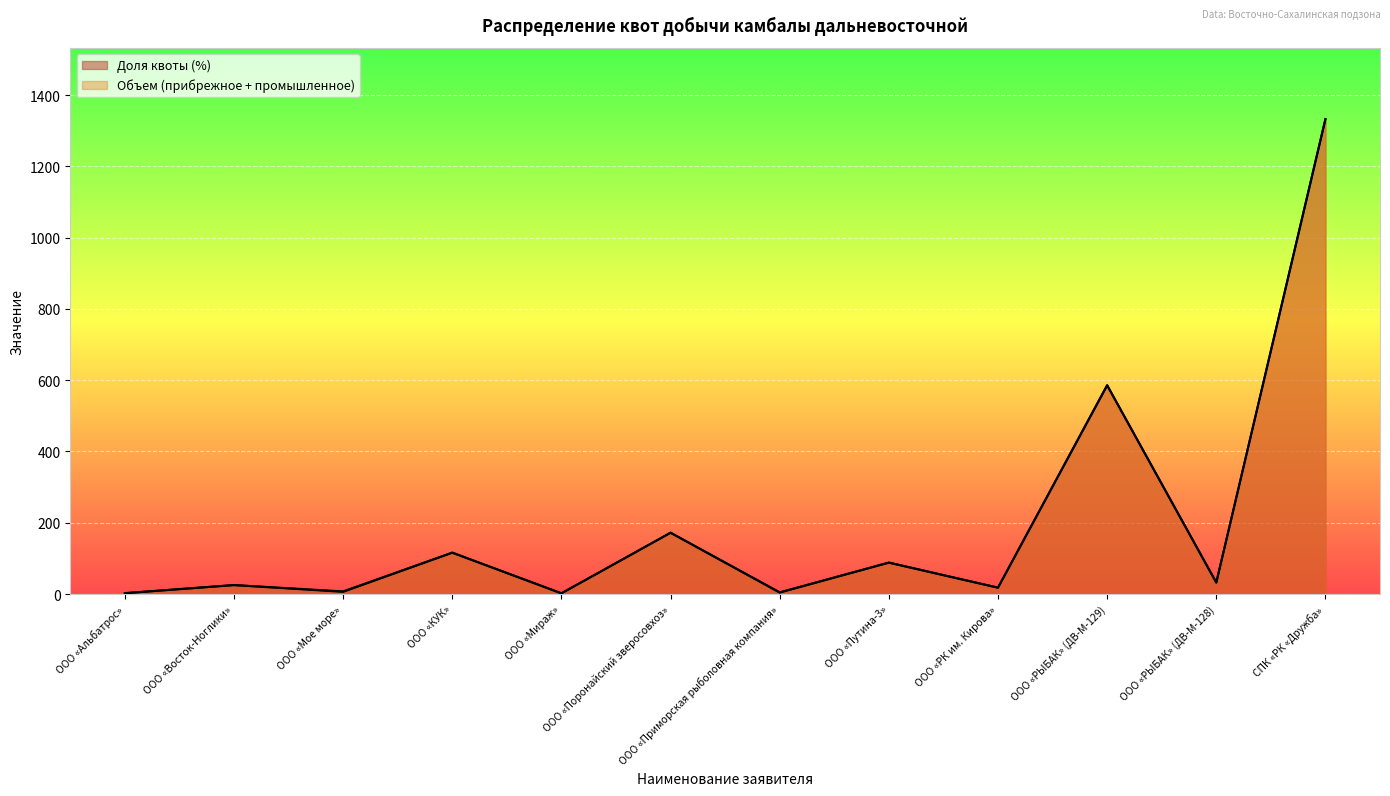

How many categories are shown in the chart?

12